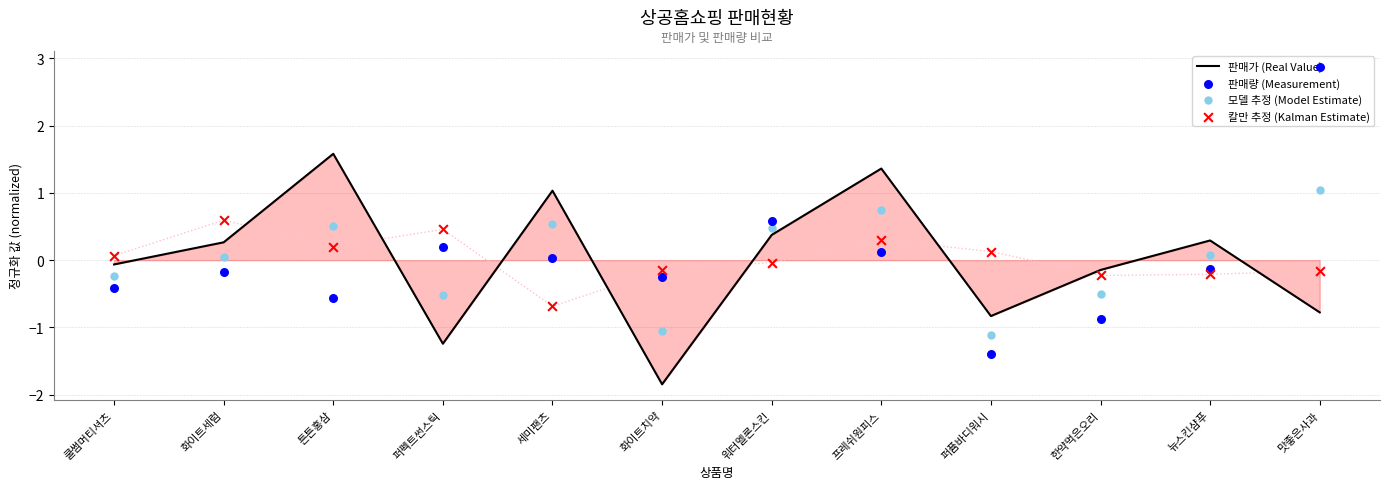

Which series reaches the maximum Y coordinate?

판매량 (Measurement)